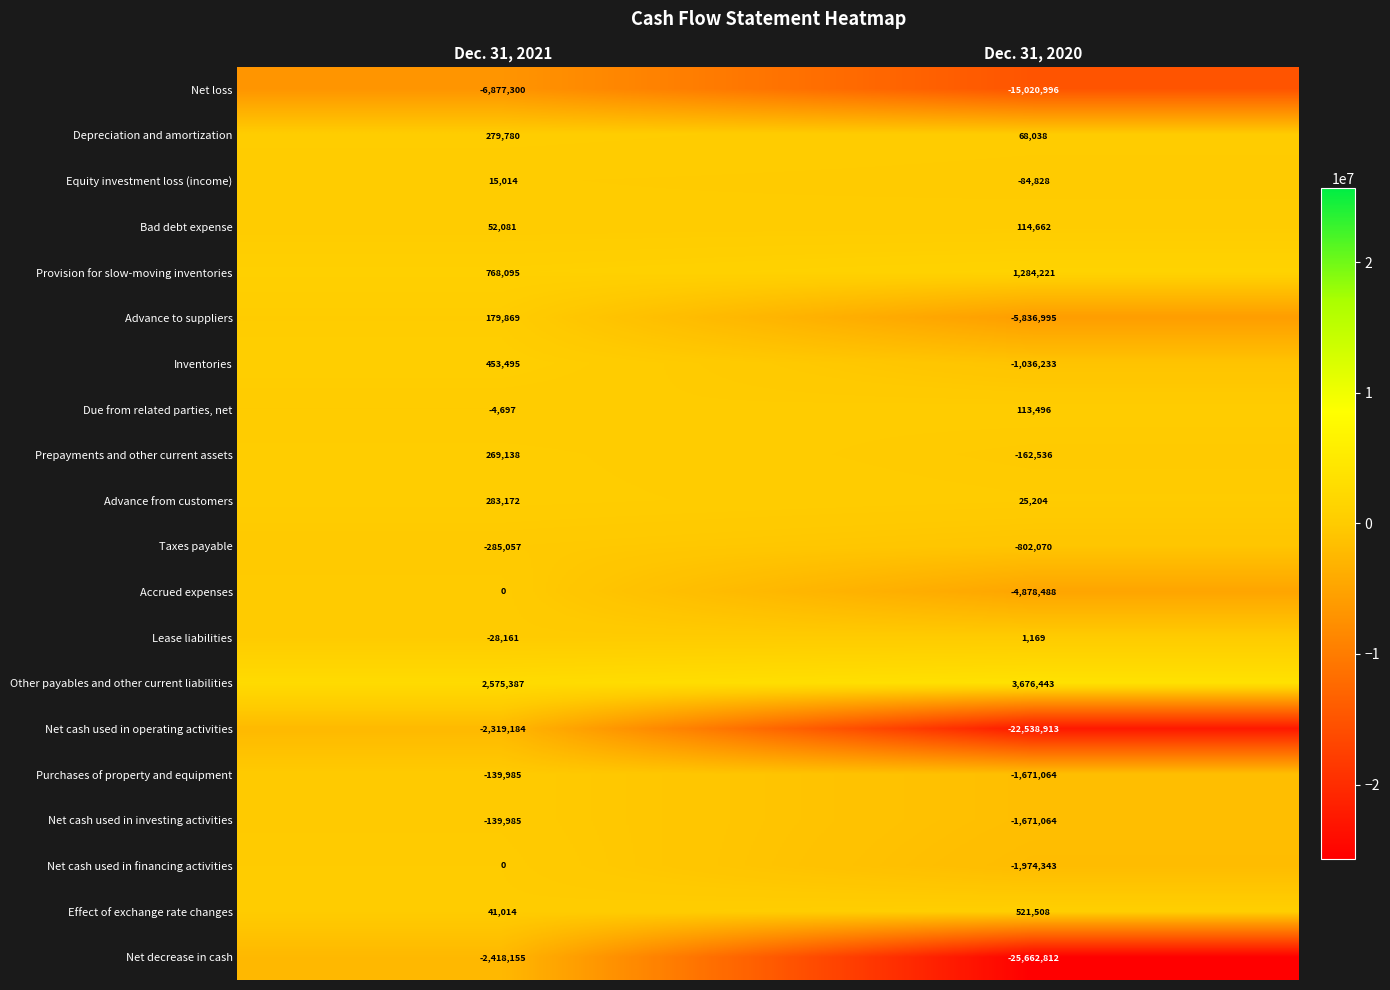

Which series changed the most between Dec. 31, 2021 and Dec. 31, 2020?

Net decrease in cash